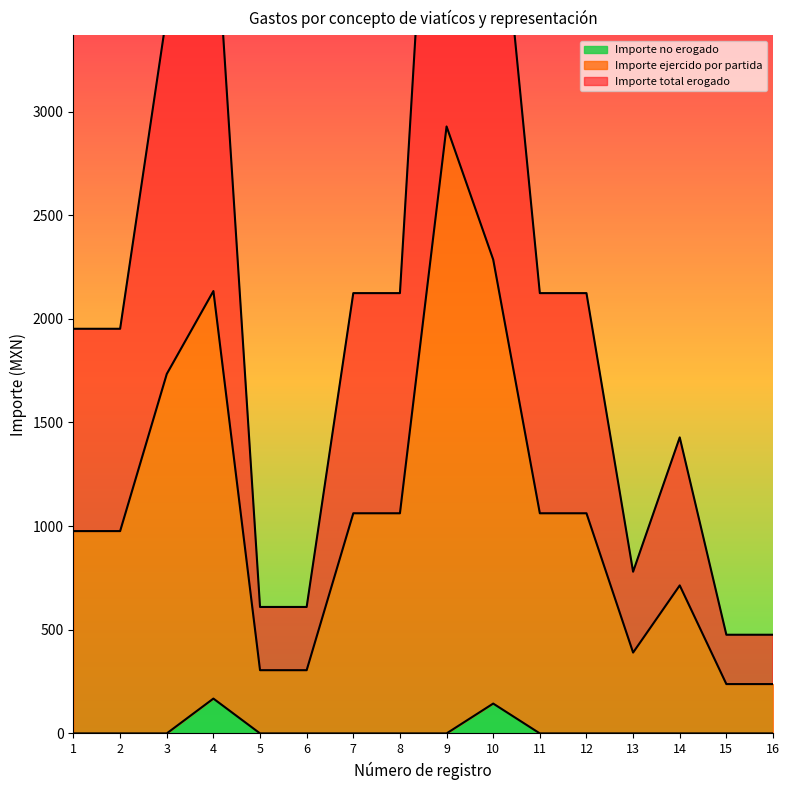

Is it true that Importe ejercido por partida equals 610 at 5?

True